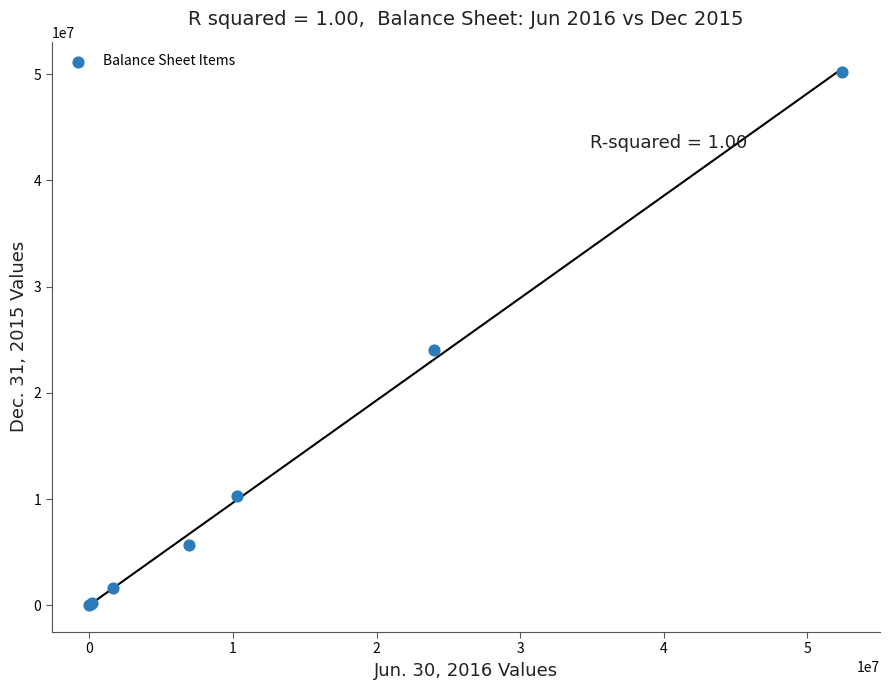

What Y value in the scatter plot is closest to 25101973?

24000000